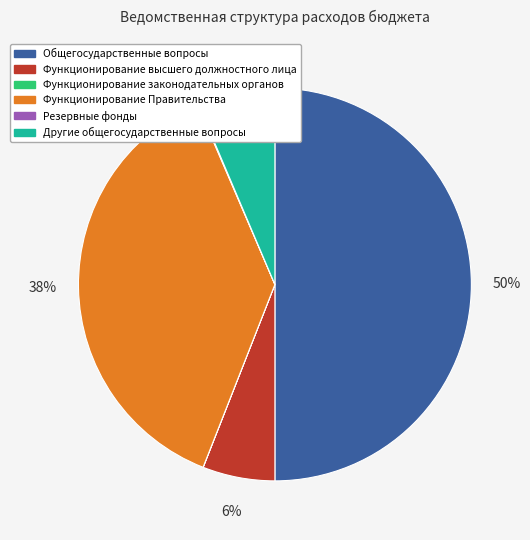

Is the sum of Общегосударственные вопросы and Другие общегосударственные вопросы greater than half?

Yes